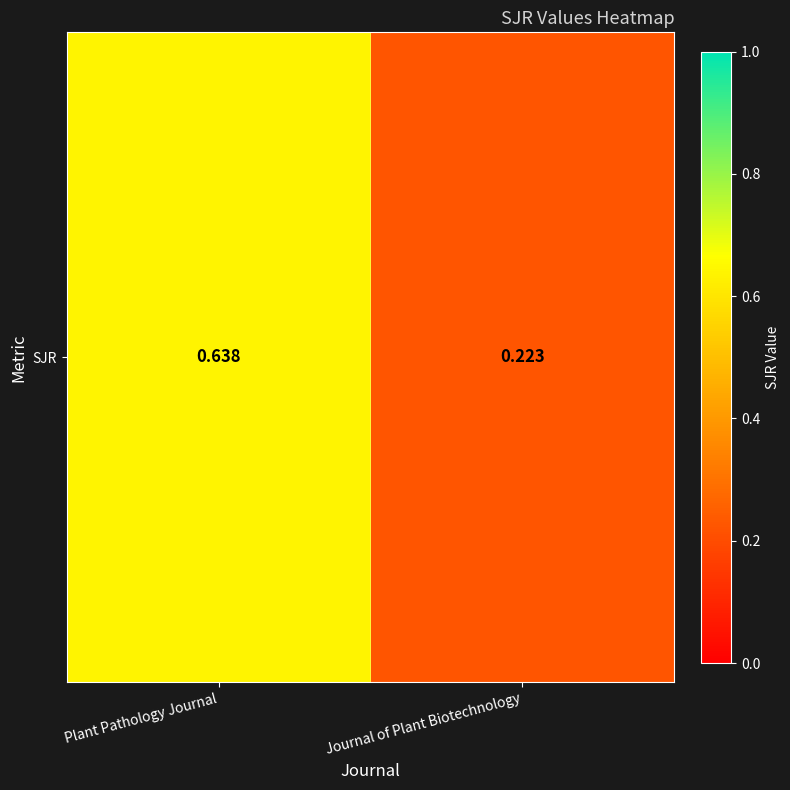

What is the change in value from Plant Pathology Journal to Journal of Plant Biotechnology?

-0.4